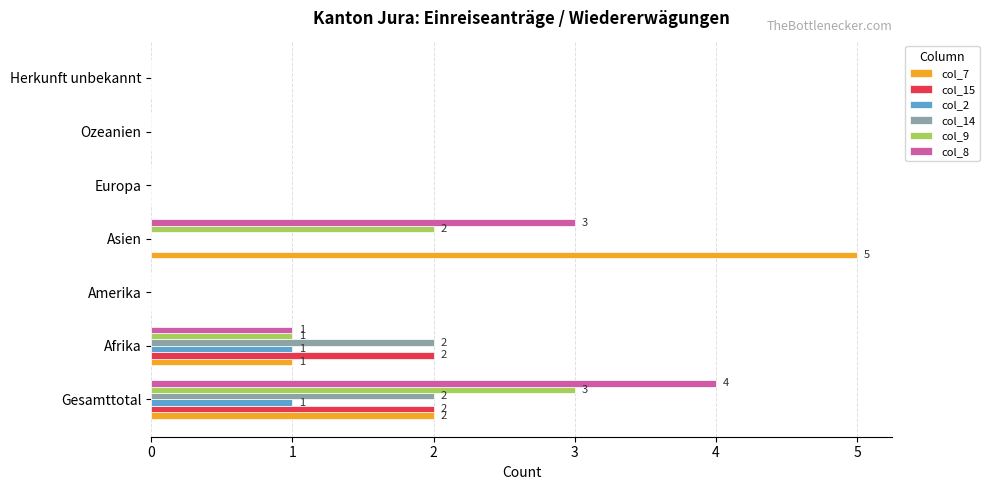

Is it true that col_2 equals 0 at Ozeanien?

True